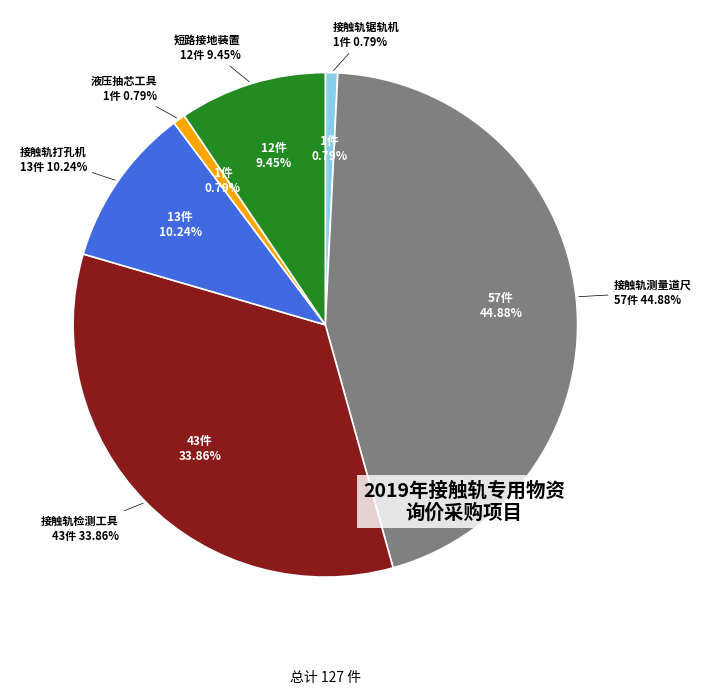

Is it true that 接触轨测量道尺 is 53% of the pie?

False